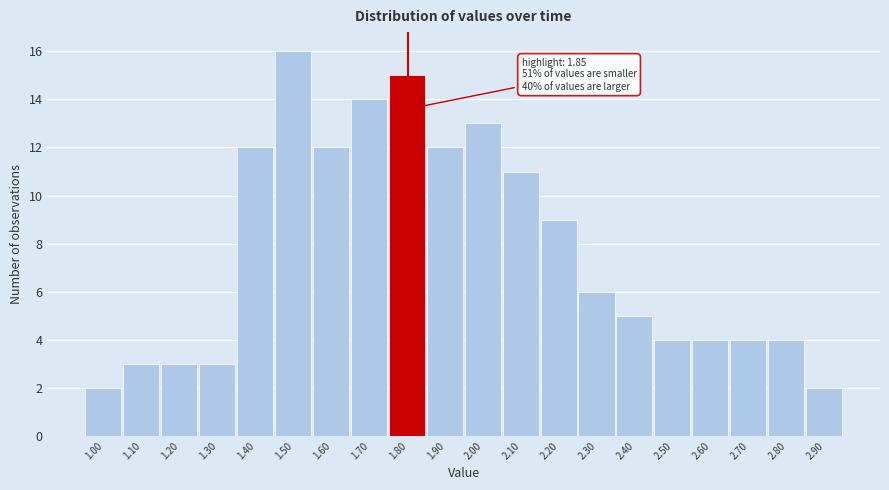

Reading left to right, transcribe all the data shown in this chart.

1.00=2	1.10=3	1.20=3	1.30=3	1.40=12	1.50=16	1.60=12	1.70=14	1.80=15	1.90=12	2.00=13	2.10=11	2.20=9	2.30=6	2.40=5	2.50=4	2.60=4	2.70=4	2.80=4	2.90=2